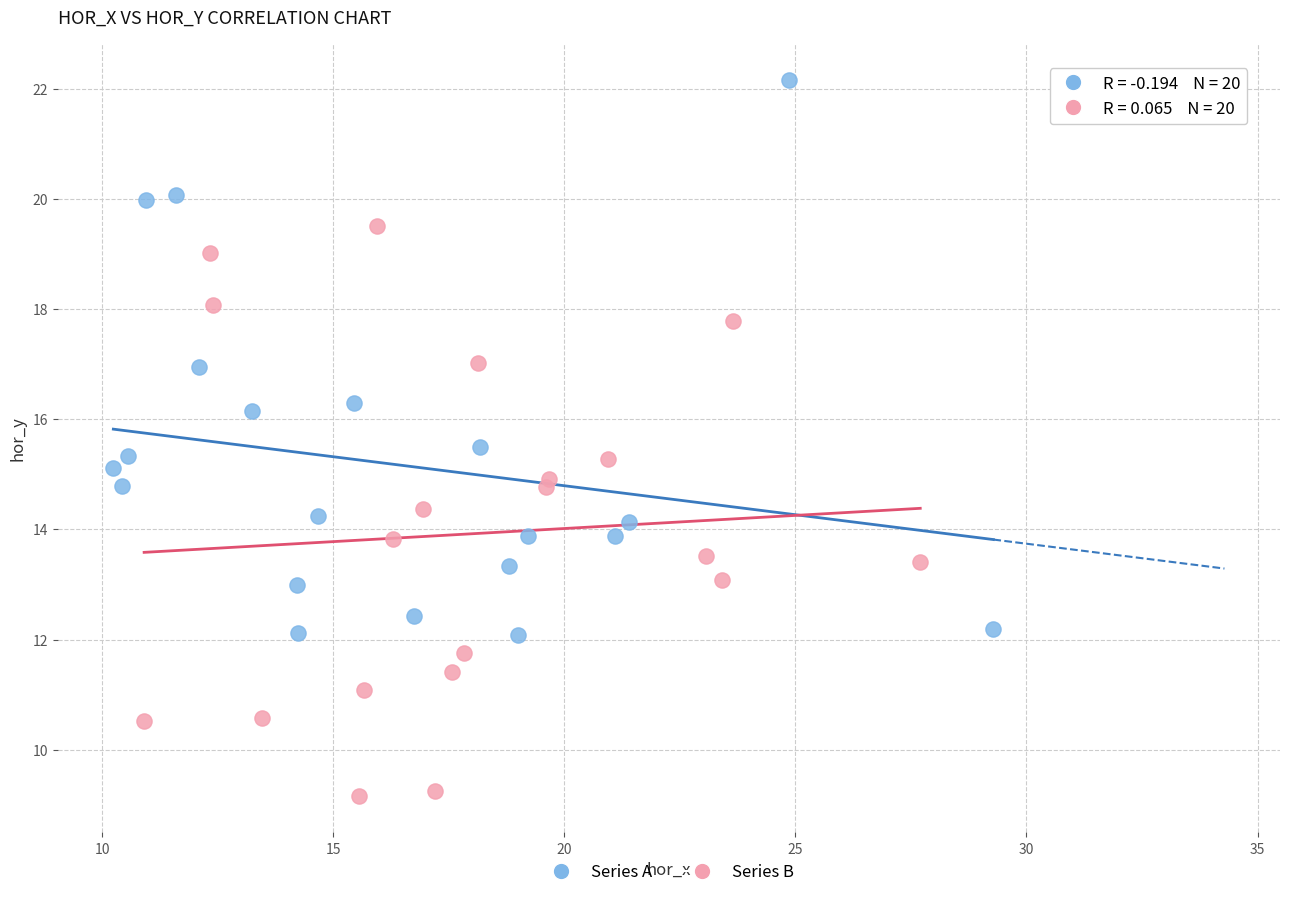

Which series reaches the maximum Y coordinate?

Series A